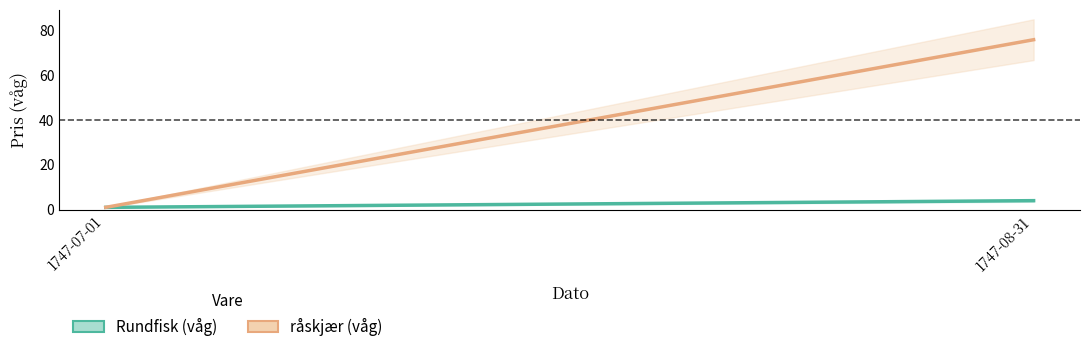

Which has a higher value, 1747-08-31 or 1747-07-01?

1747-08-31